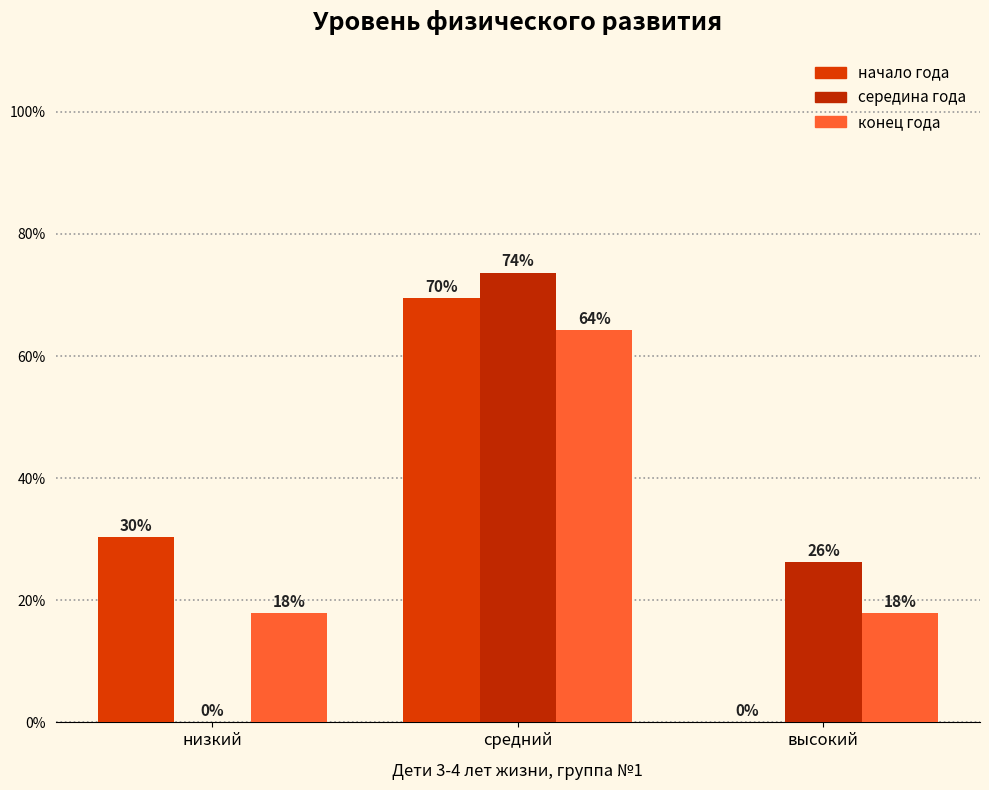

What is the label of the 1st bar from the left?

низкий